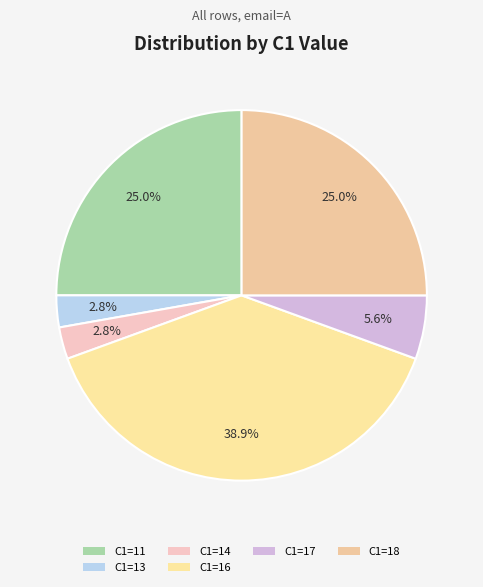

To the nearest percent, what percentage of the pie is C1=14?

3%